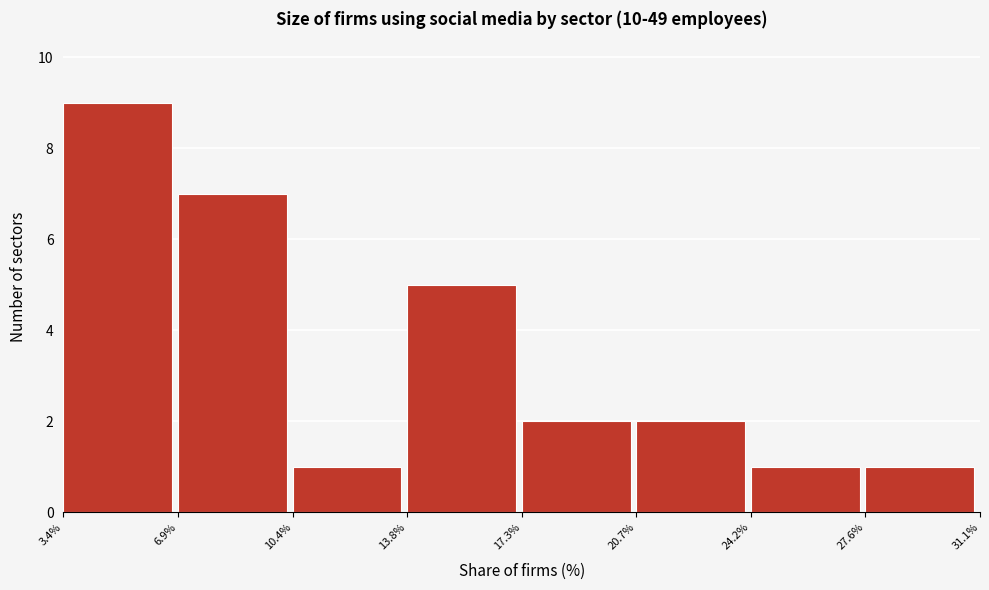

Reading left to right, transcribe this chart: for each bar, give the range it covers on the x-axis and its height. The values are not printed on the chart, so give them approximately, as read against the axis.

3.4% to 6.9%: 9
6.9% to 10.4%: 7
10.4% to 13.8%: 1
13.8% to 17.3%: 5
17.3% to 20.7%: 2
20.7% to 24.2%: 2
24.2% to 27.6%: 1
27.6% to 31.1%: 1